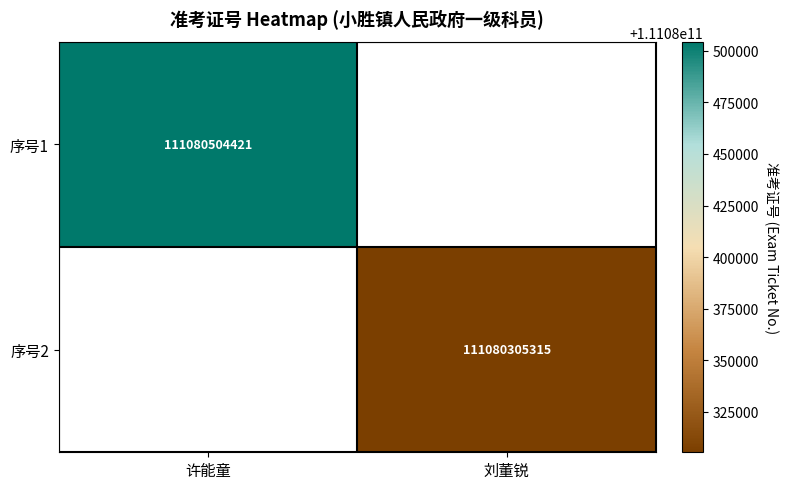

At 刘董锐, list the series in order from smallest to largest.

序号1, 序号2